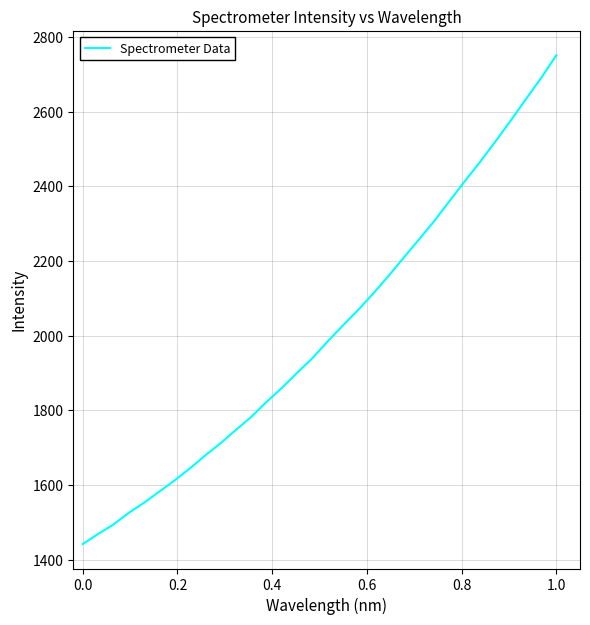

How many categories are shown in the chart?

32